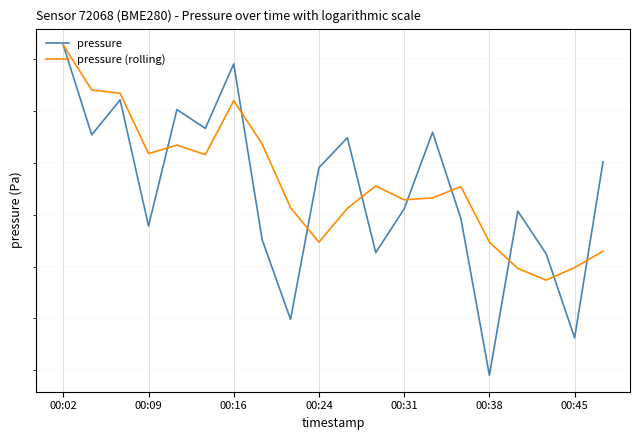

Rank the series at 7 from lowest to highest value.

pressure, pressure (rolling)